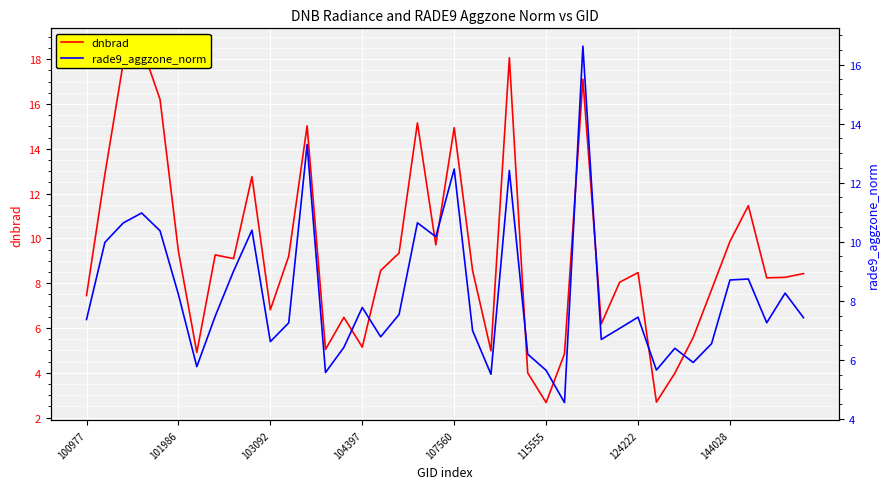

What is the average value of the rade9_aggzone_norm series?

8.2